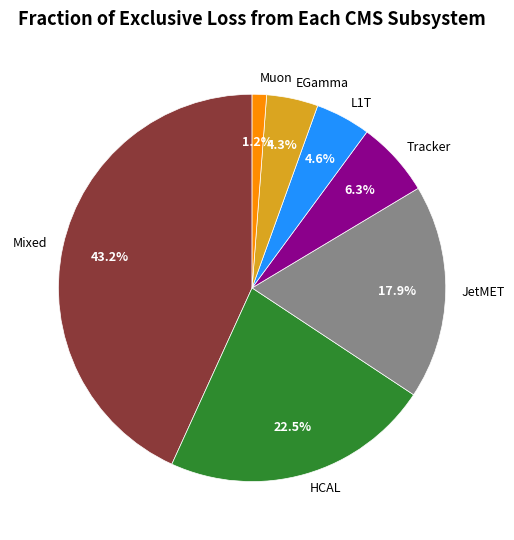

Is there a majority slice in this chart?

No